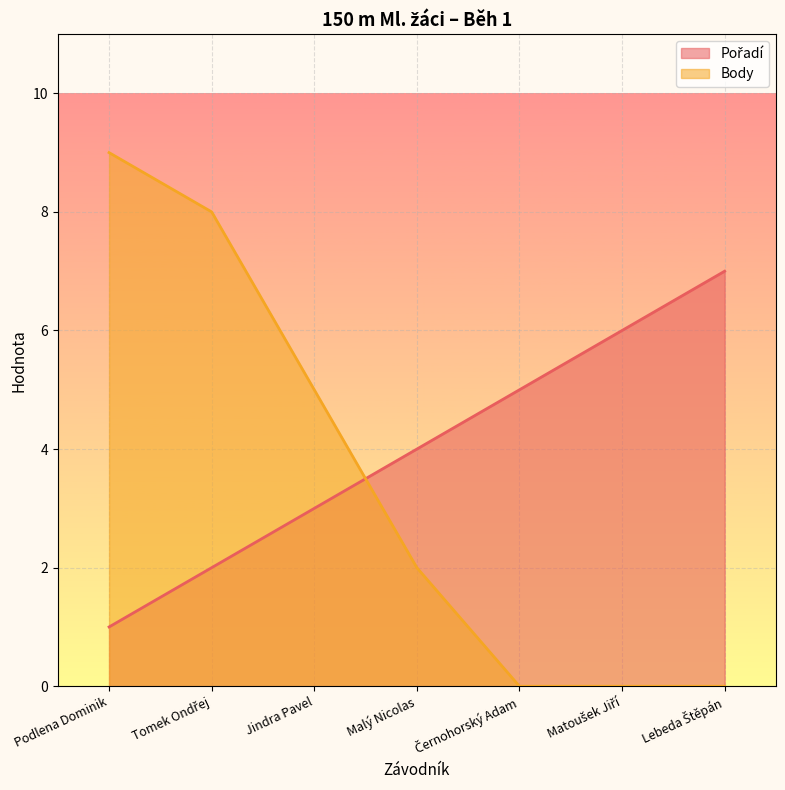

Rank the categories by Body value from lowest to highest.

Černohorský Adam, Matoušek Jiří, Lebeda Štěpán, Malý Nicolas, Jindra Pavel, Tomek Ondřej, Podlena Dominik